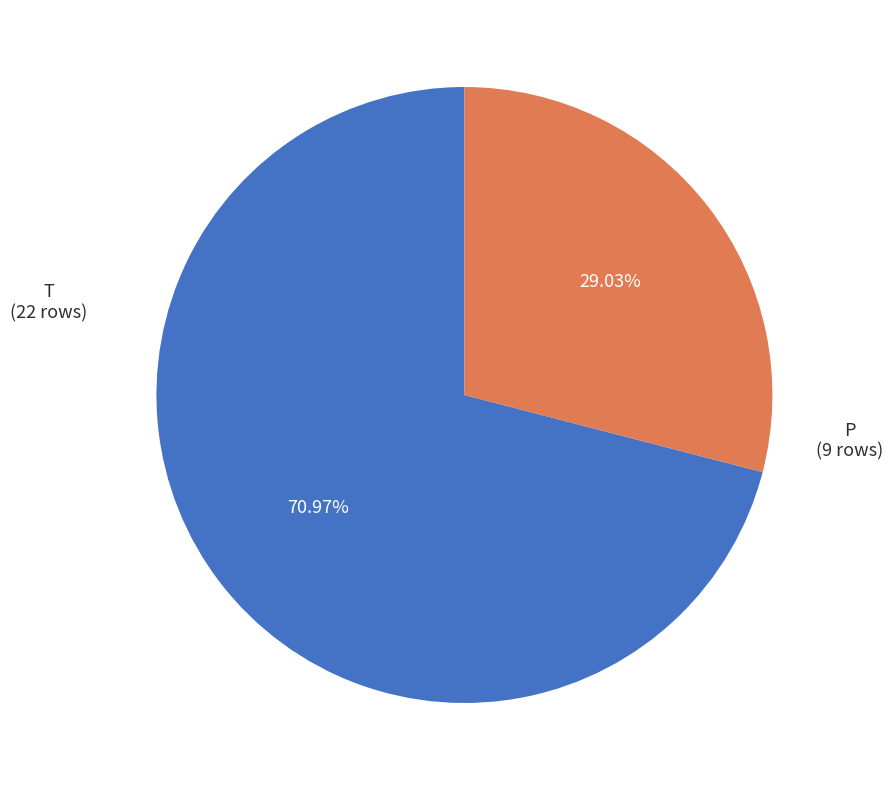

Which category has the biggest portion of the pie?

T